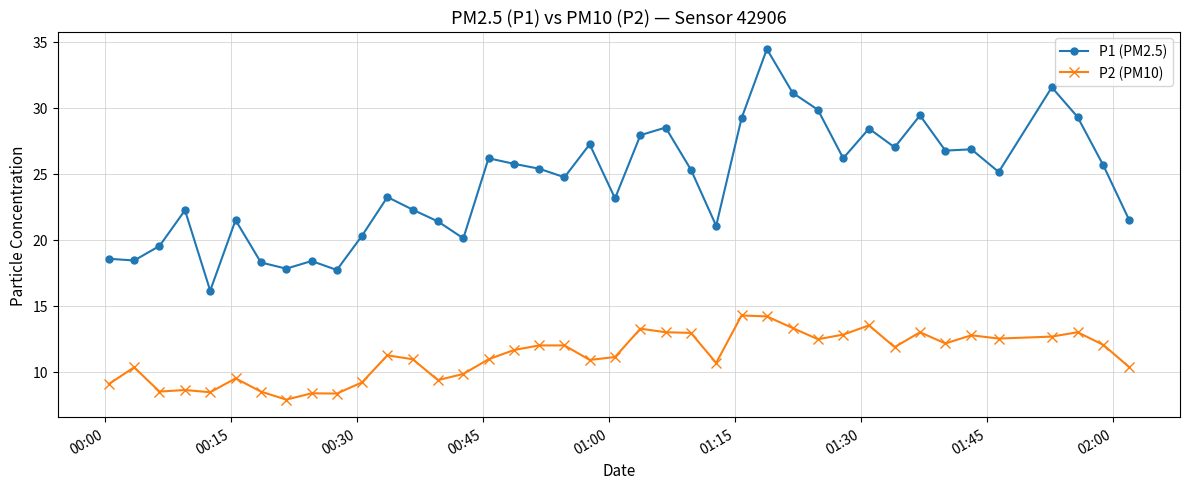

What are all the series names shown in the legend?

P1 (PM2.5), P2 (PM10)